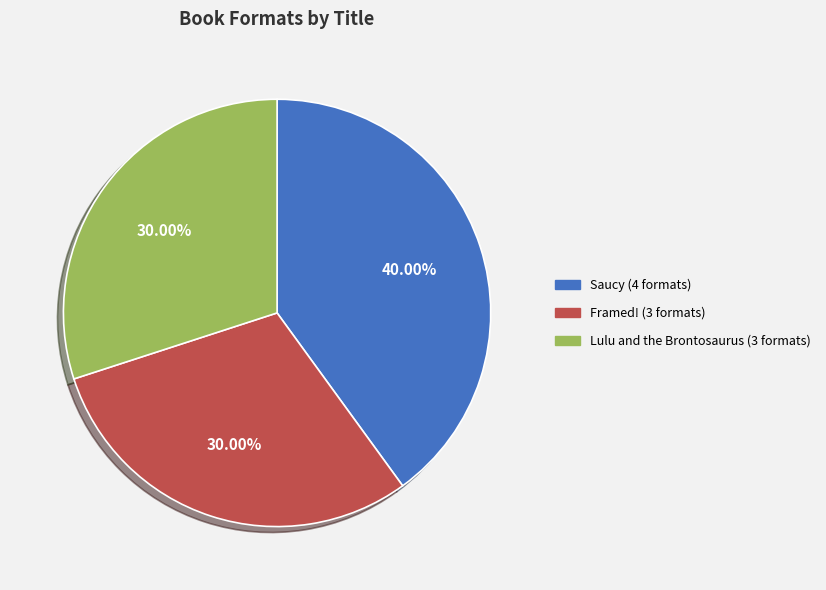

Approximately how many times larger is the value at Lulu and the Brontosaurus (3 formats) compared to Framed! (3 formats)?

1.0